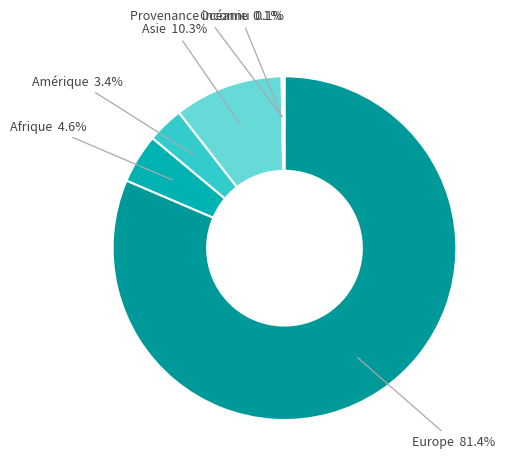

To the nearest percent, what is the difference between the Asie and Amérique slice percentages?

7%